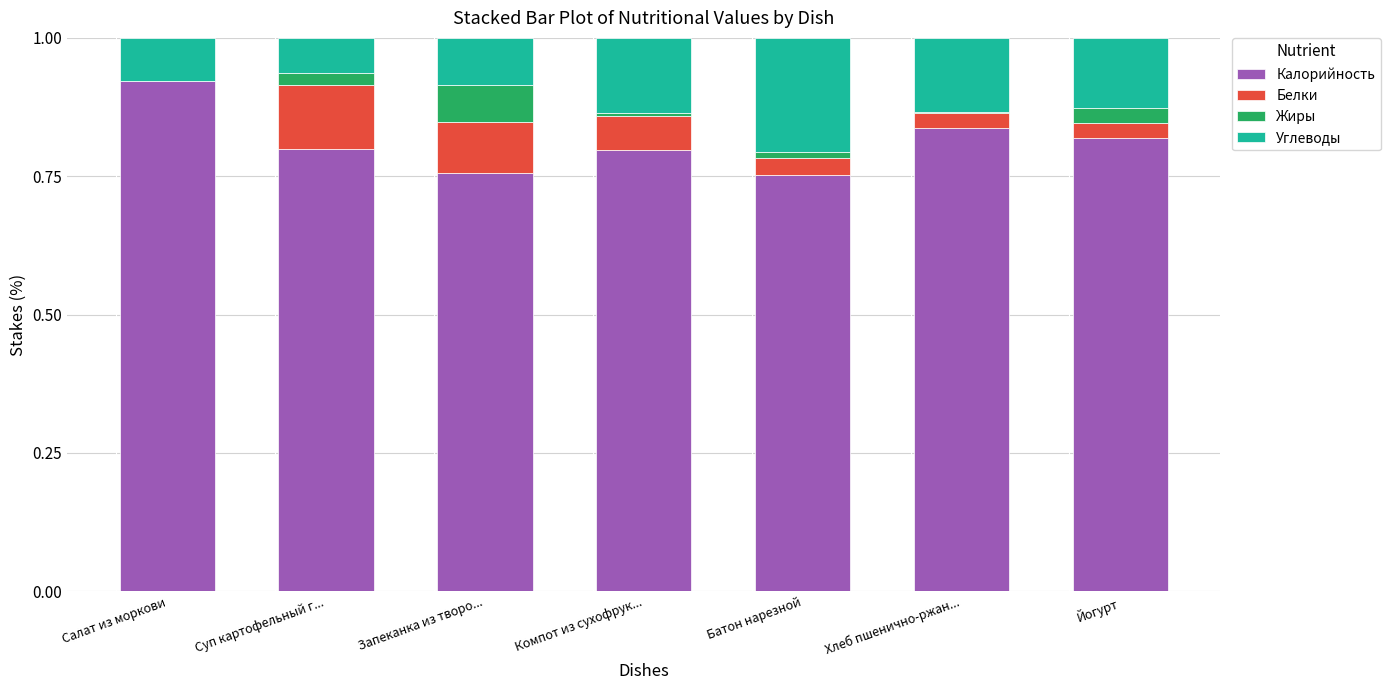

At which label does Калорийность reach its peak?

Салат из моркови